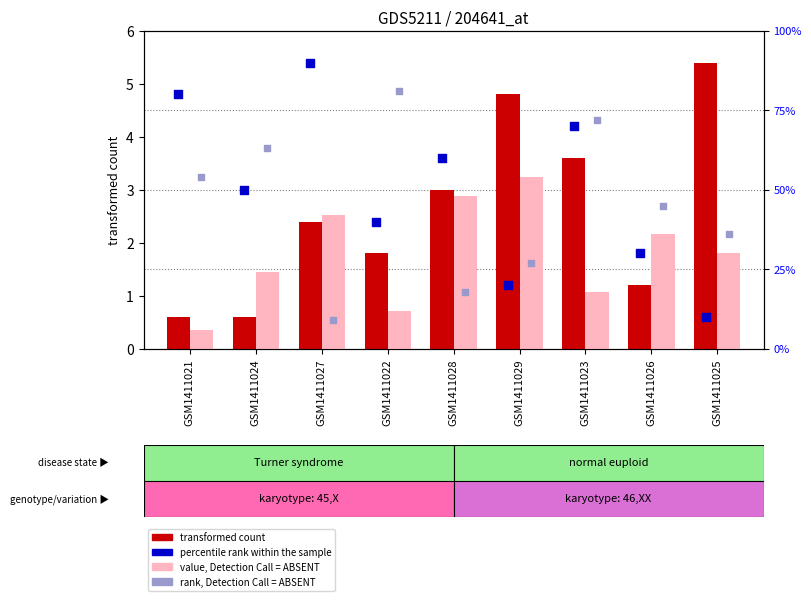

At which category is the sum across all series the highest?

GSM1411029